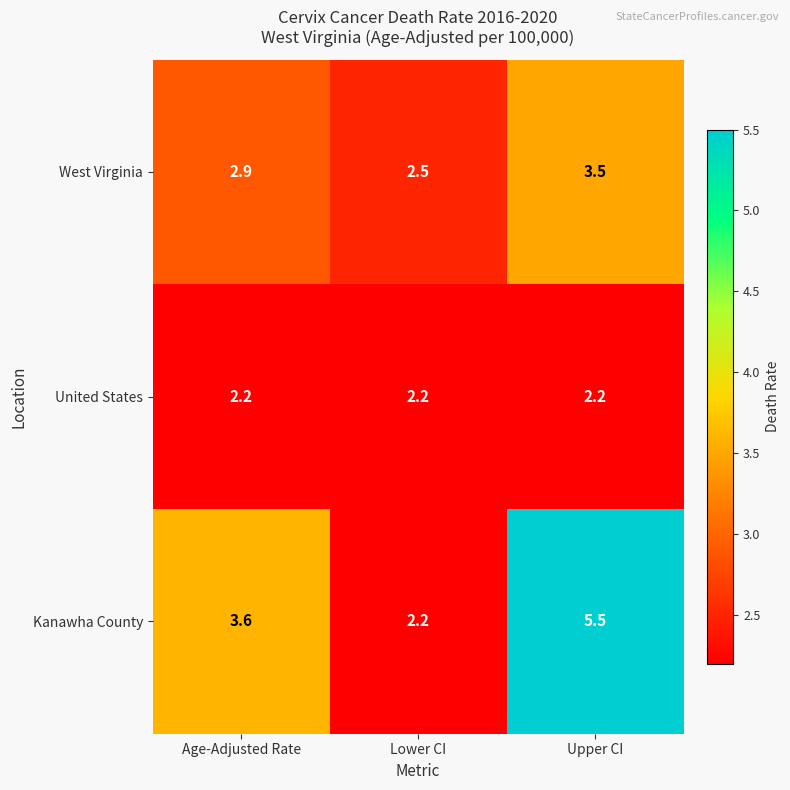

Reading right to left, what are all the values shown in this chart?

West Virginia: 3.5	2.5	2.9
United States: 2.2	2.2	2.2
Kanawha County: 5.5	2.2	3.6